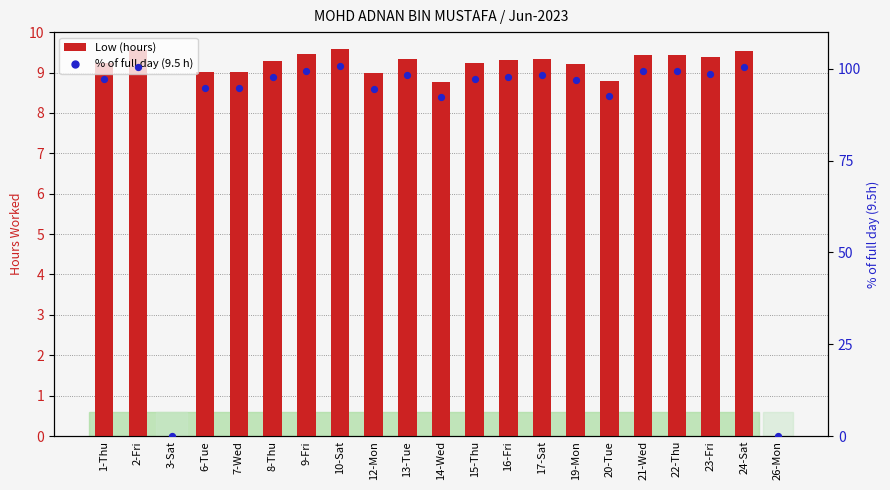

Which series has the largest total across all categories?

% of full day (9.5 h)